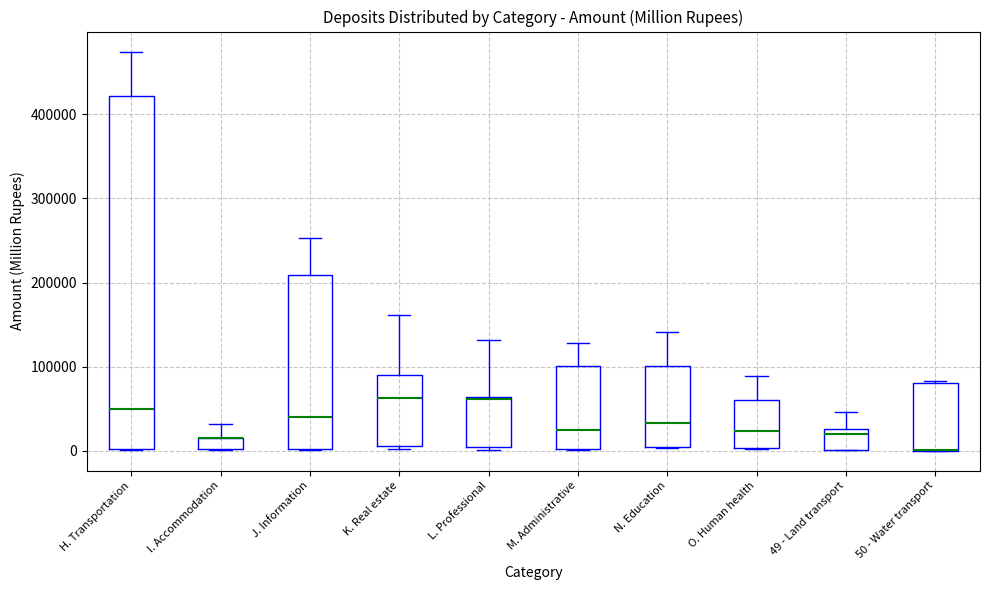

Comparing the boxes themselves (not the whiskers), which one is the tallest?

H. Transportation